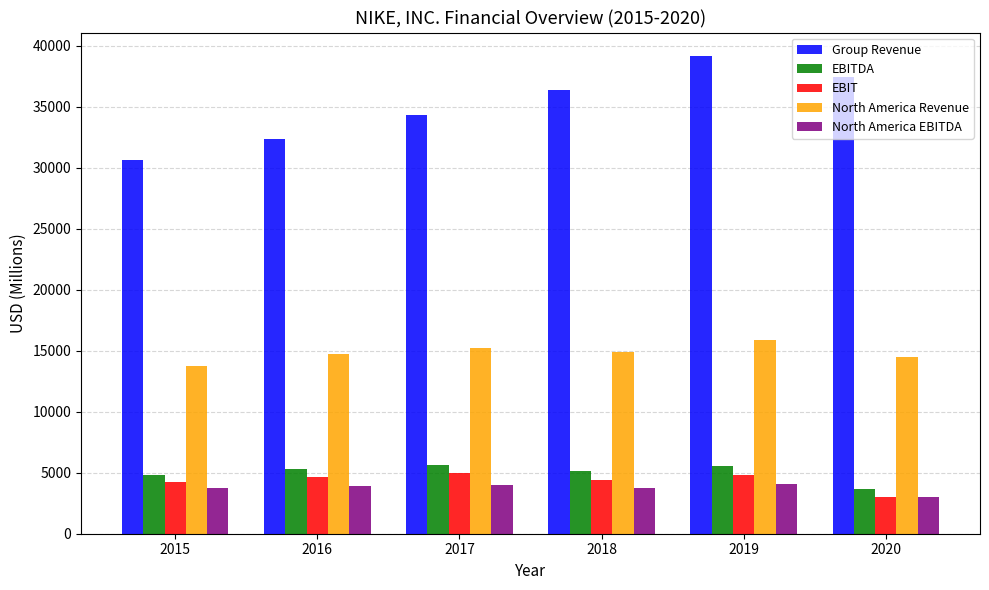

Between 2016 and 2017, which series saw the biggest shift?

Group Revenue